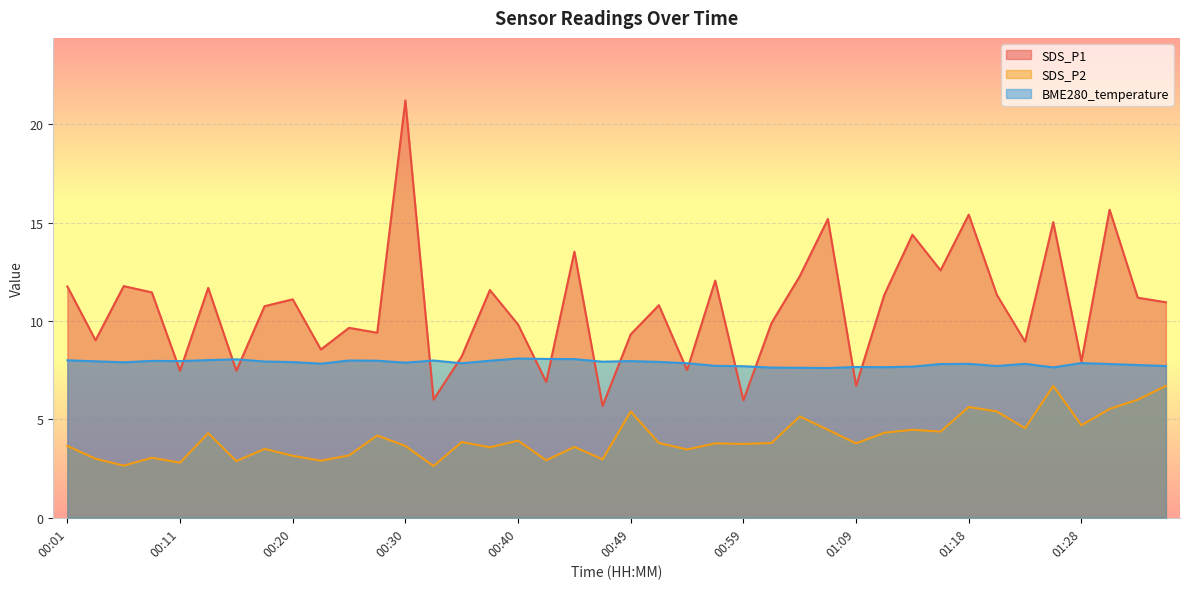

At which label is BME280_temperature closest to 7?

01:06